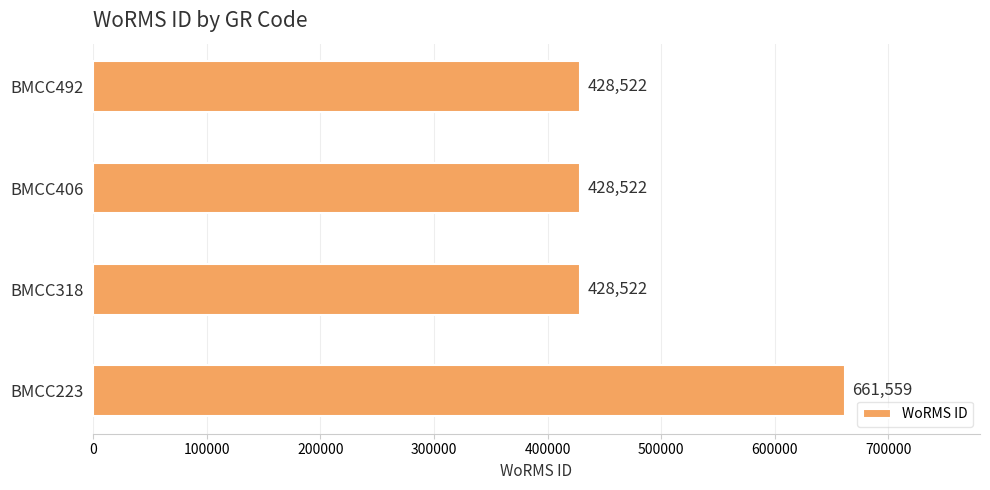

What is the minimum value shown in the chart?

428522